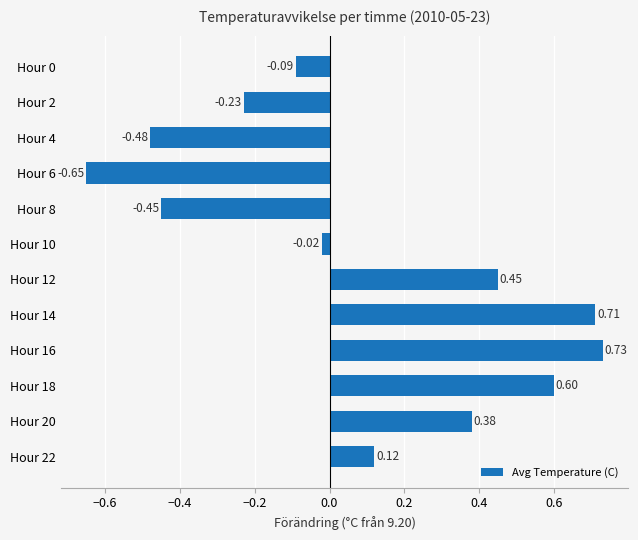

What is the difference between the maximum and minimum values?

1.4